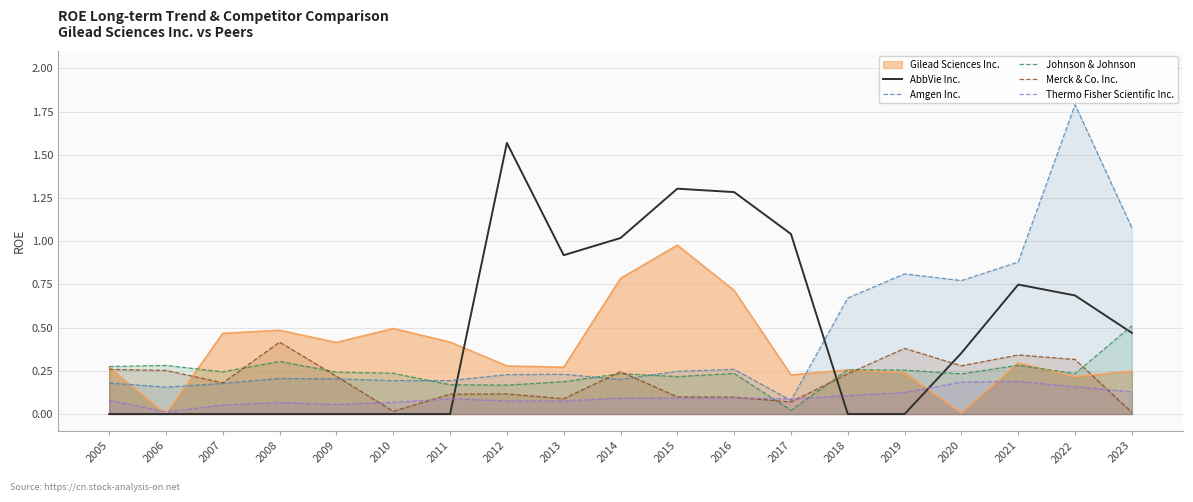

How many times do Johnson & Johnson and Merck & Co. Inc. cross each other?

8